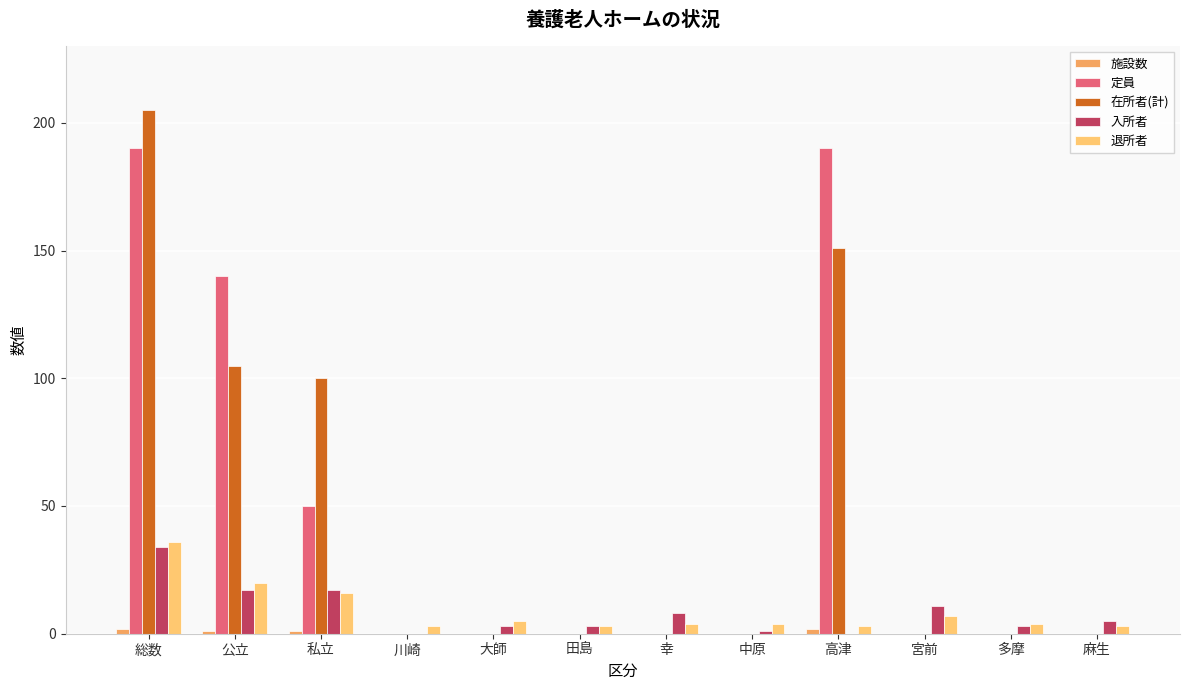

At which category is the sum across all series the highest?

総数